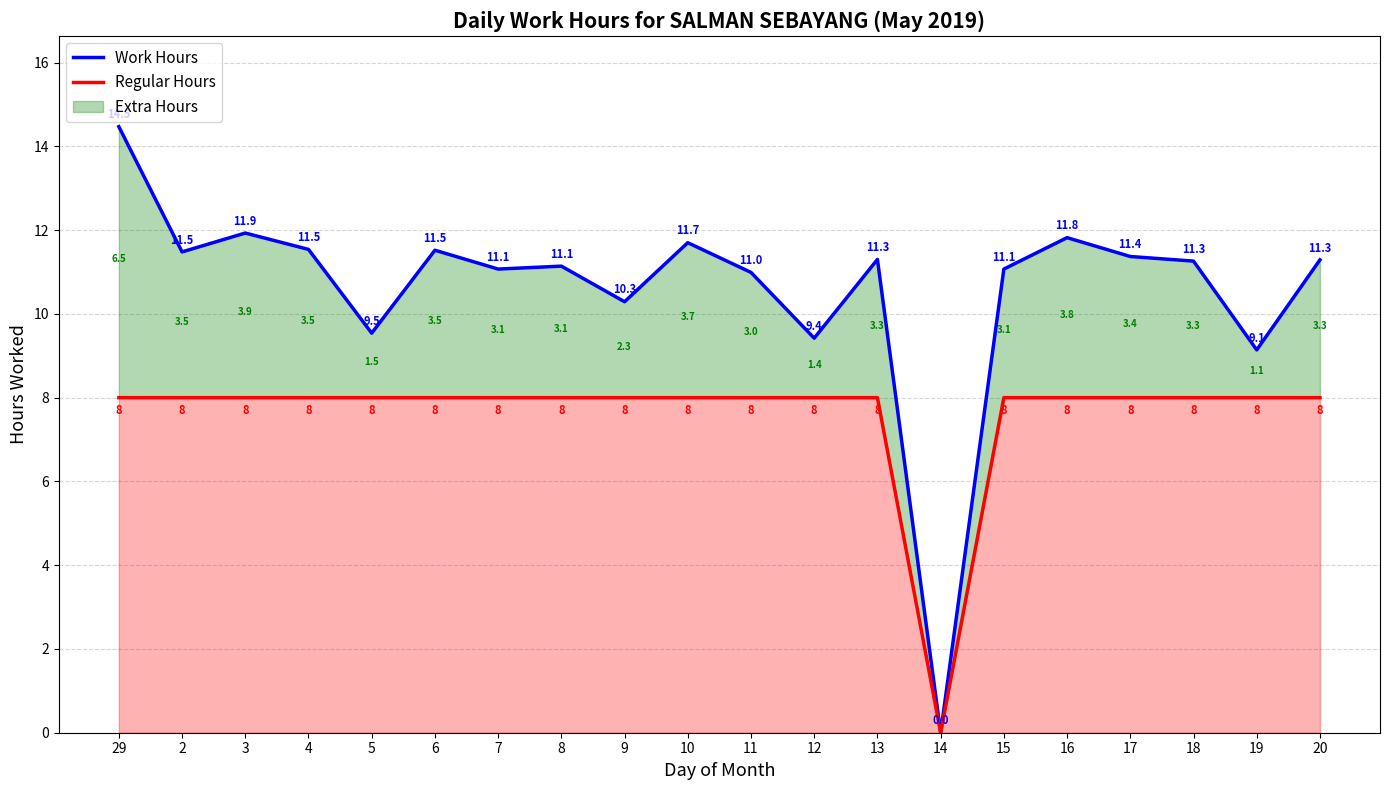

At which category is the sum across all series the highest?

29